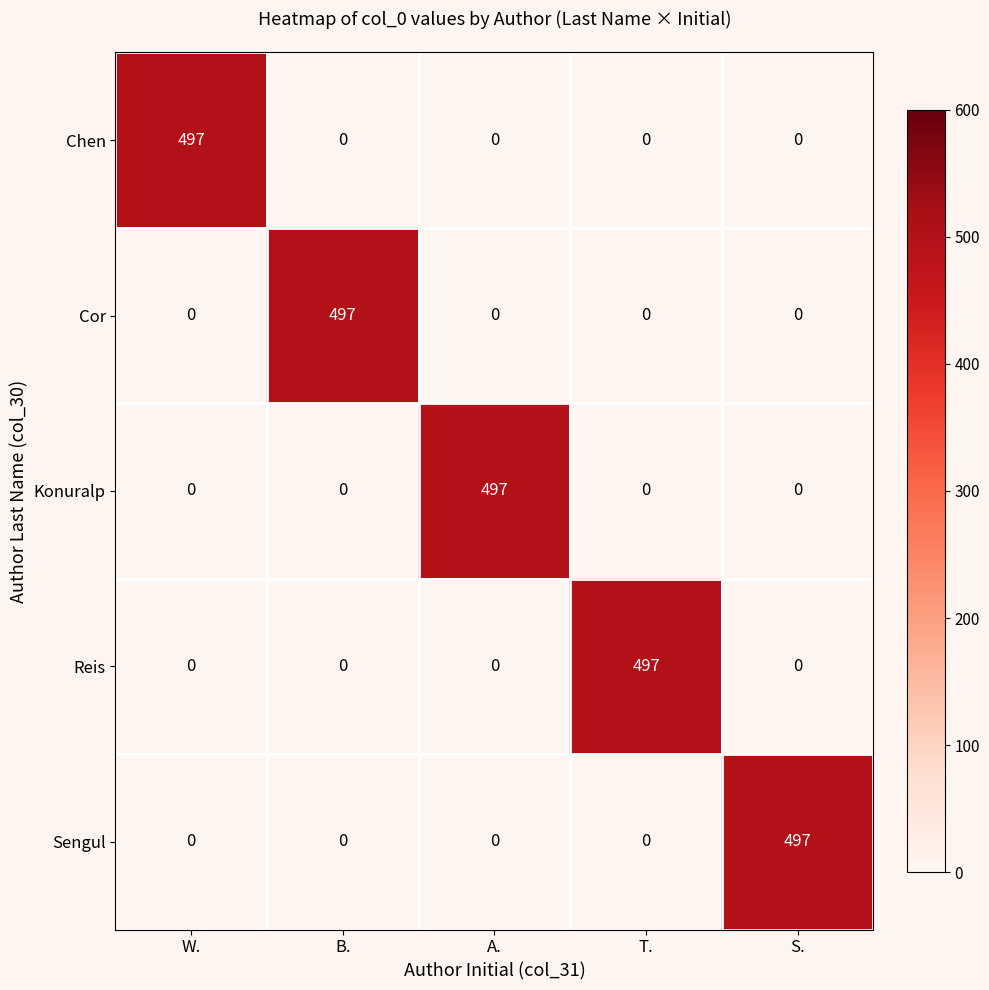

What is the maximum value shown in the chart?

497